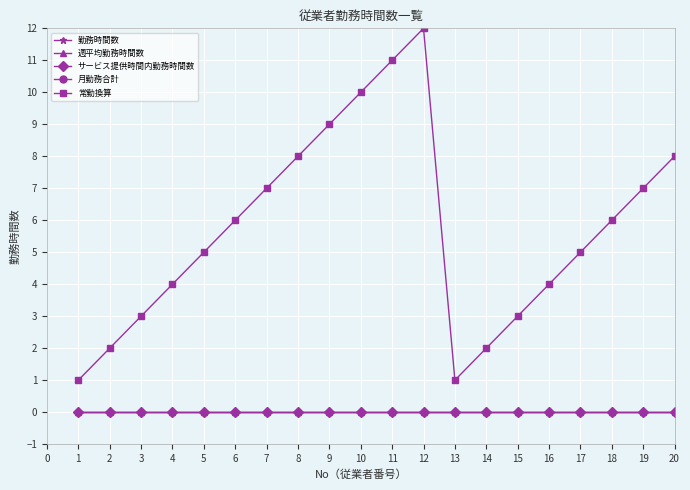

True or false: 週平均勤務時間数 and 勤務時間数 intersect in this chart.

False